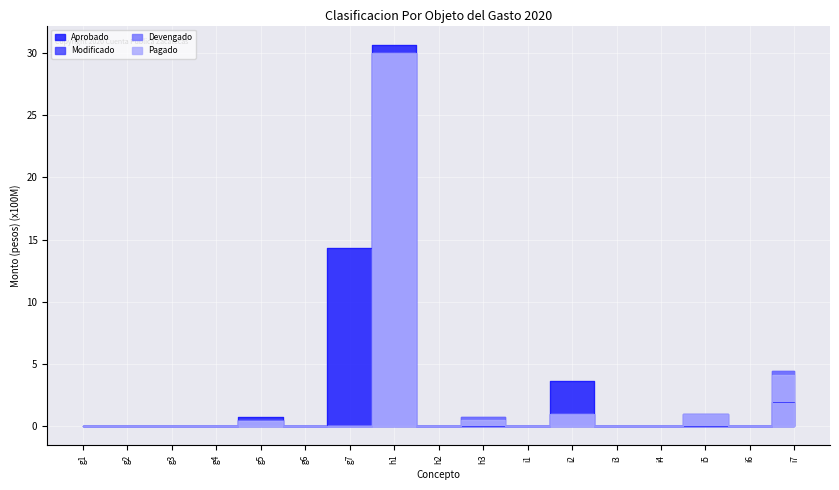

Between g4 and i5, which series saw the biggest shift?

Modificado